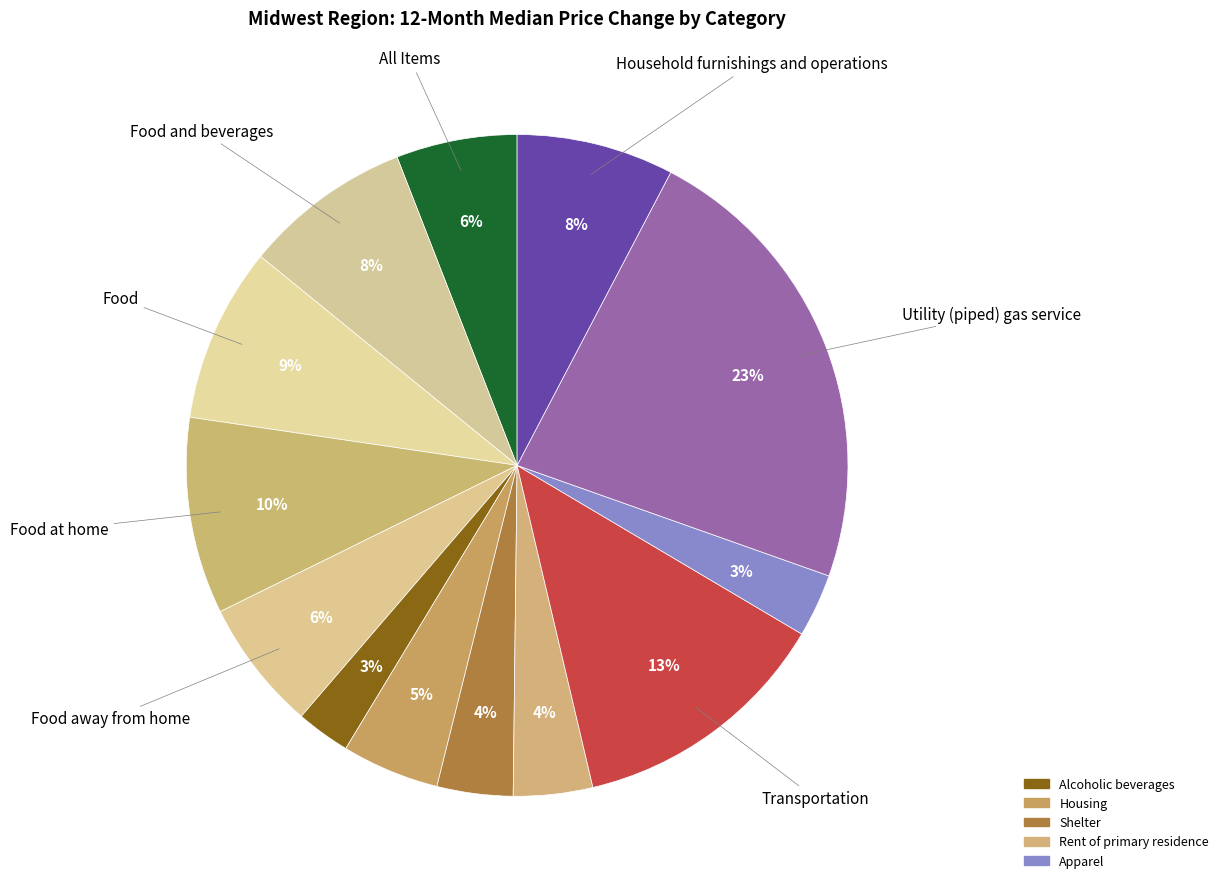

Count the number of slices in the pie.

13